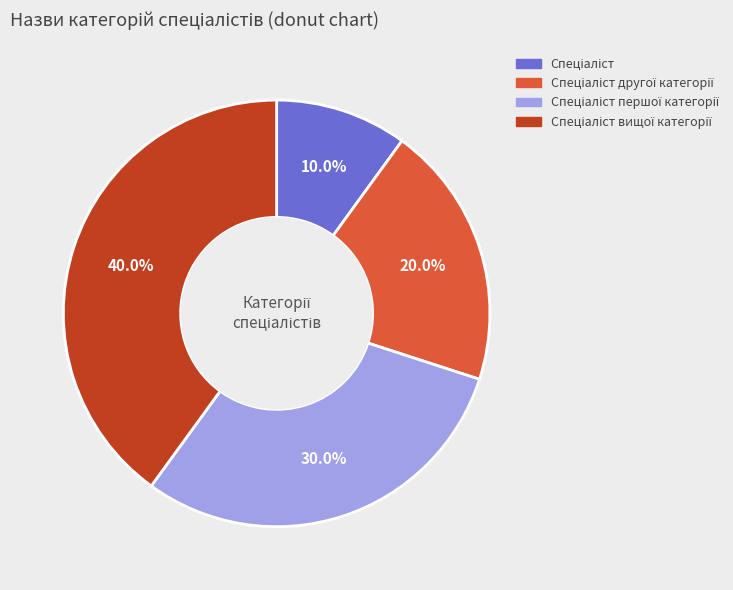

Is there a majority slice in this chart?

No